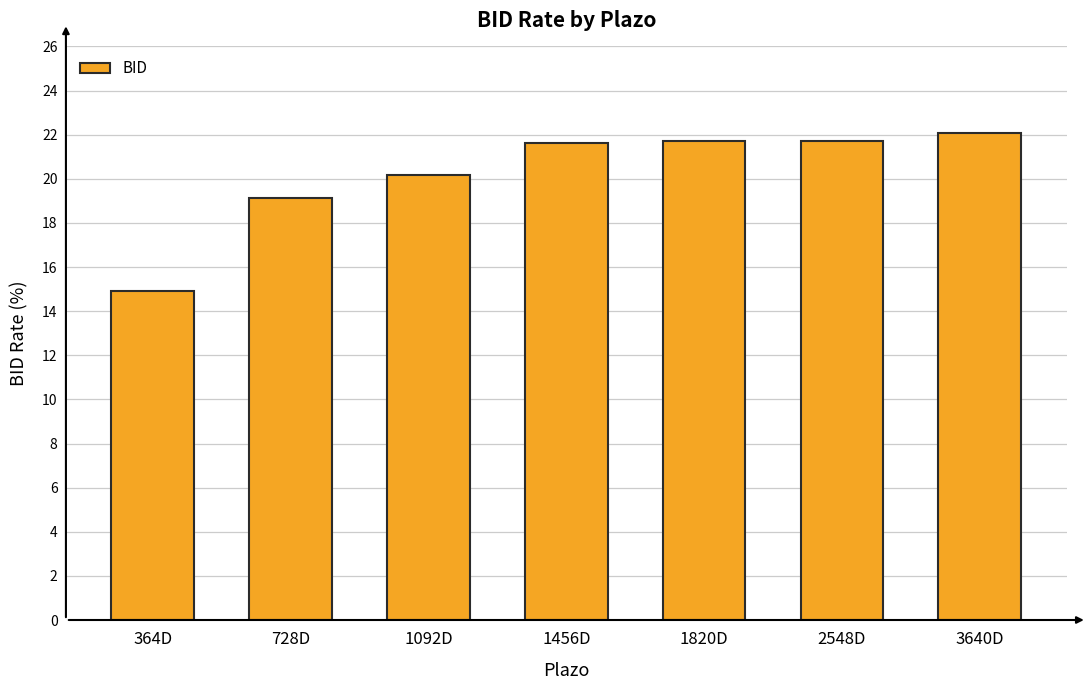

At which label does the data first exceed 21?

1456D